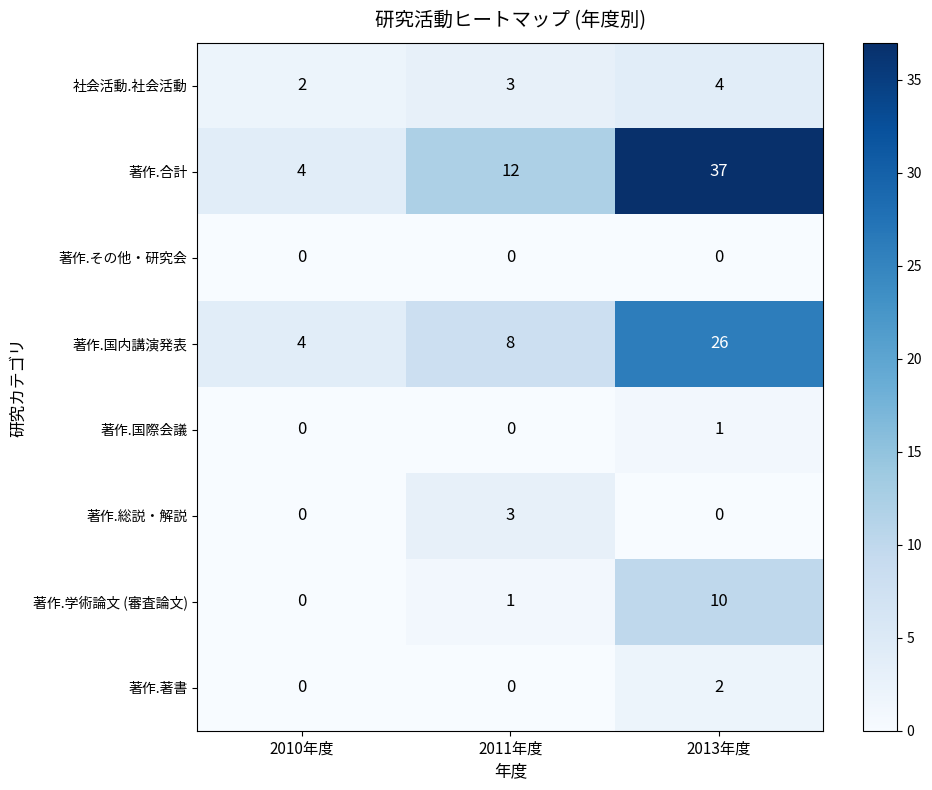

What is the sum of the 著作.国内講演発表 values at 2010年度 and 2011年度?

12